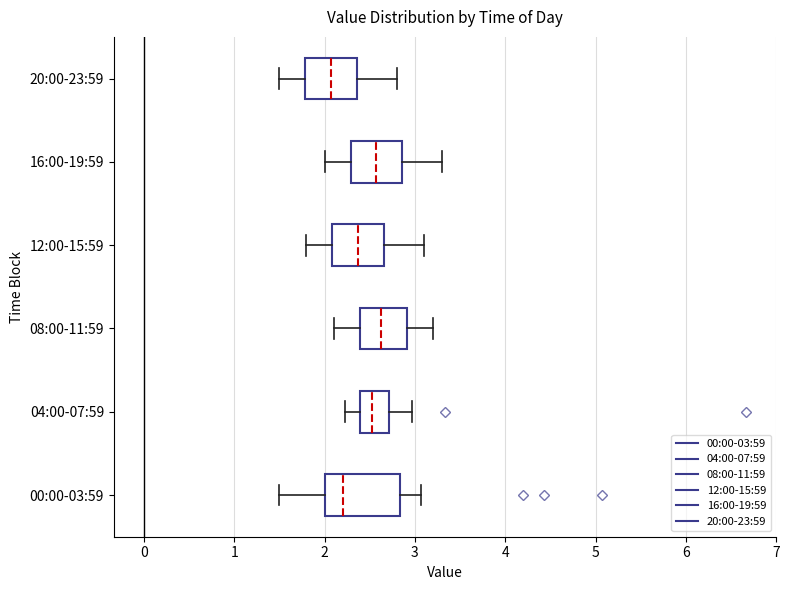

Where does the left whisker of the box for 20:00-23:59 end on the x-axis? The values are not printed on the chart, so give them approximately, as read against the axis.

1.5